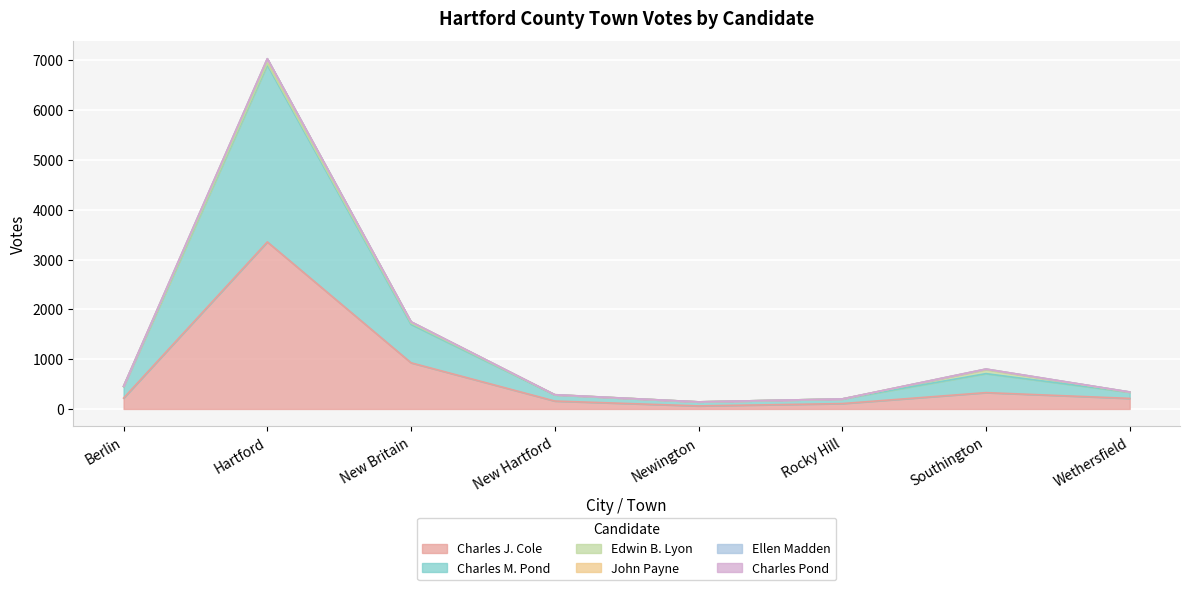

Which has a higher value, New Britain or Newington?

New Britain